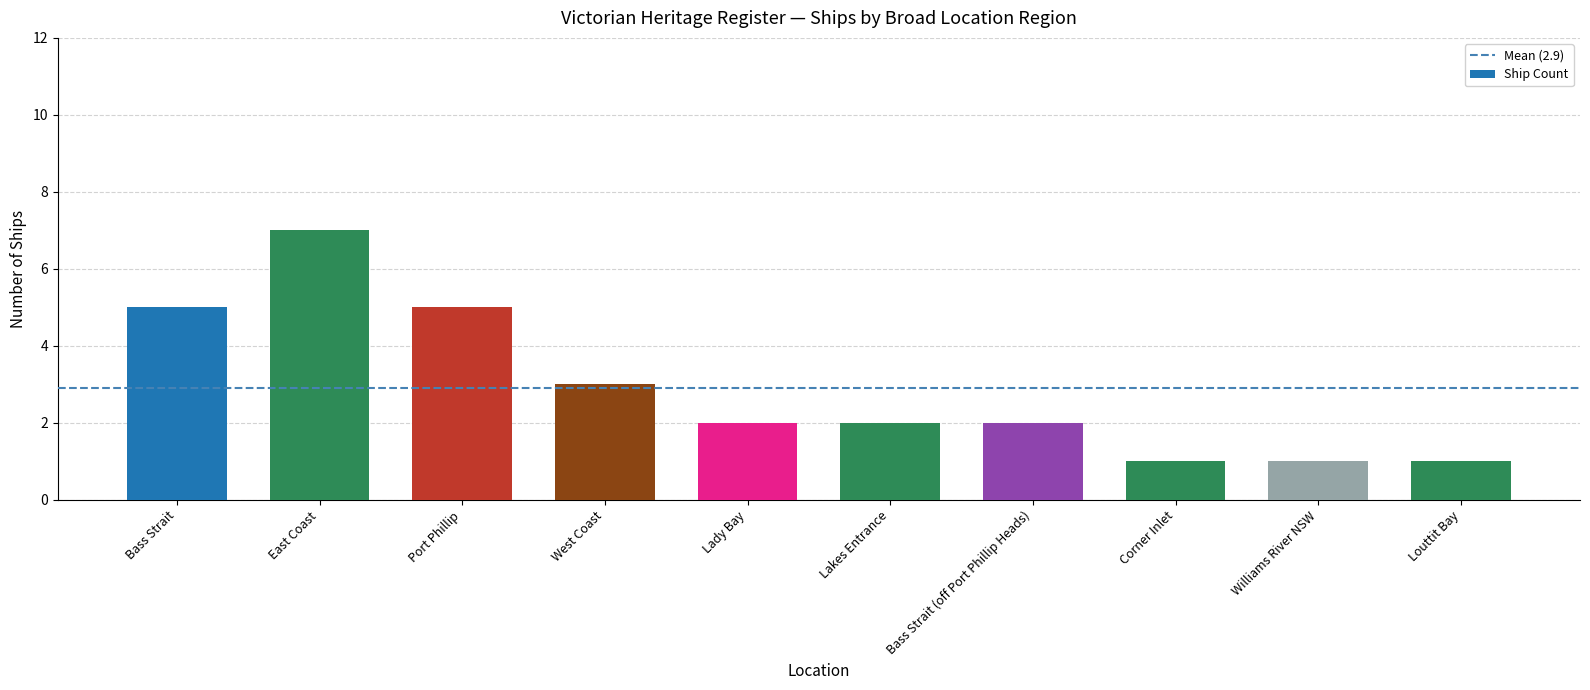

What is the ratio of the value at Bass Strait to the value at Louttit Bay?

5.0